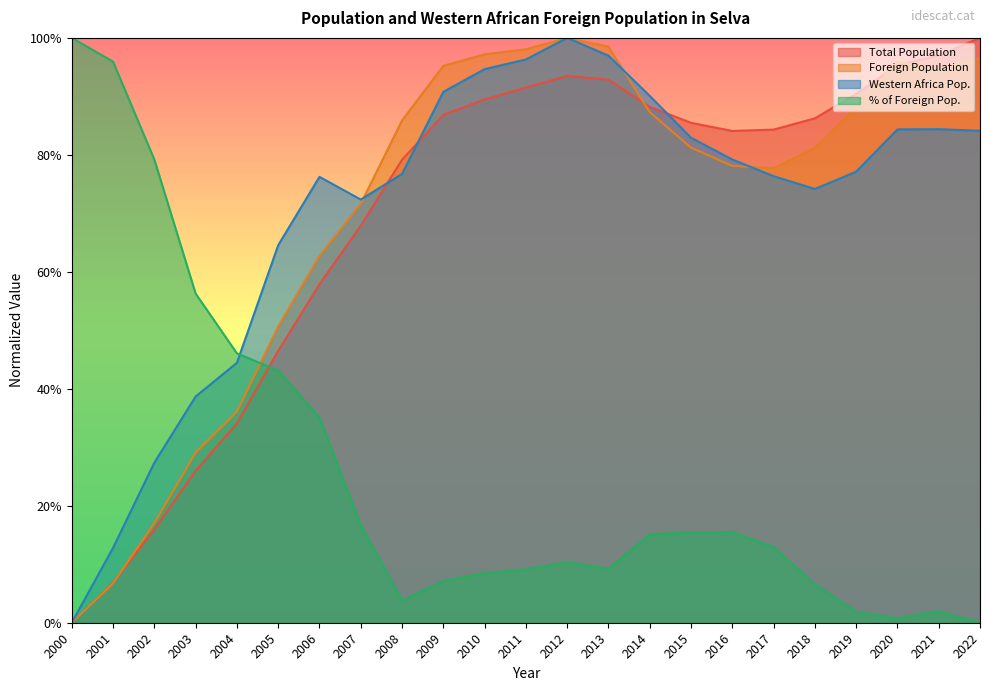

Is it true that Western Africa Pop. equals 0.2 at 2008?

False